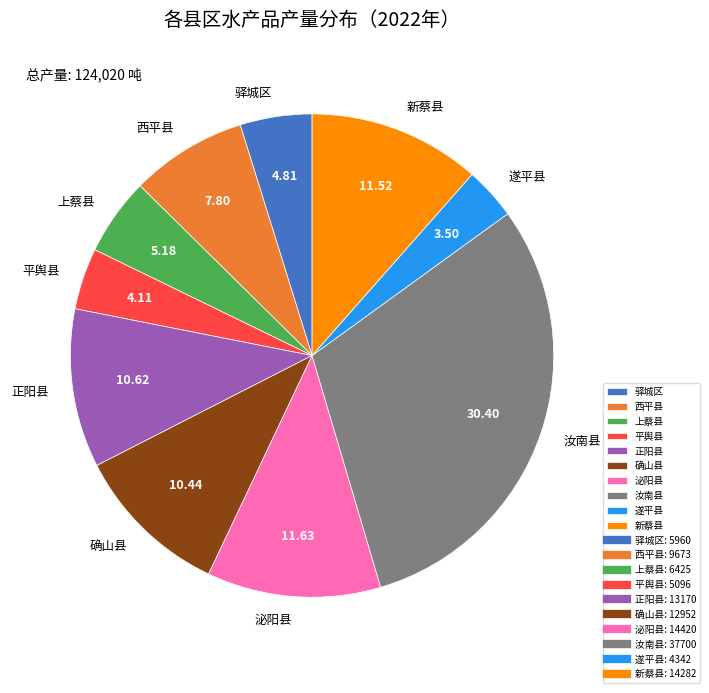

Between 上蔡县 and 正阳县, which is larger?

正阳县